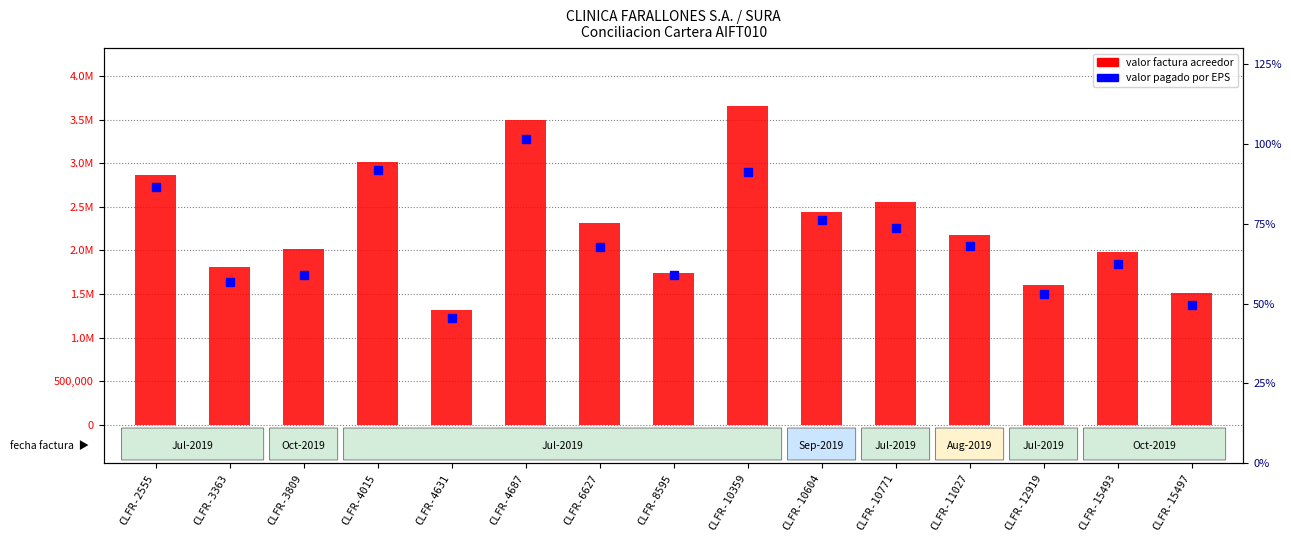

What is the minimum value shown in the chart?

1318627